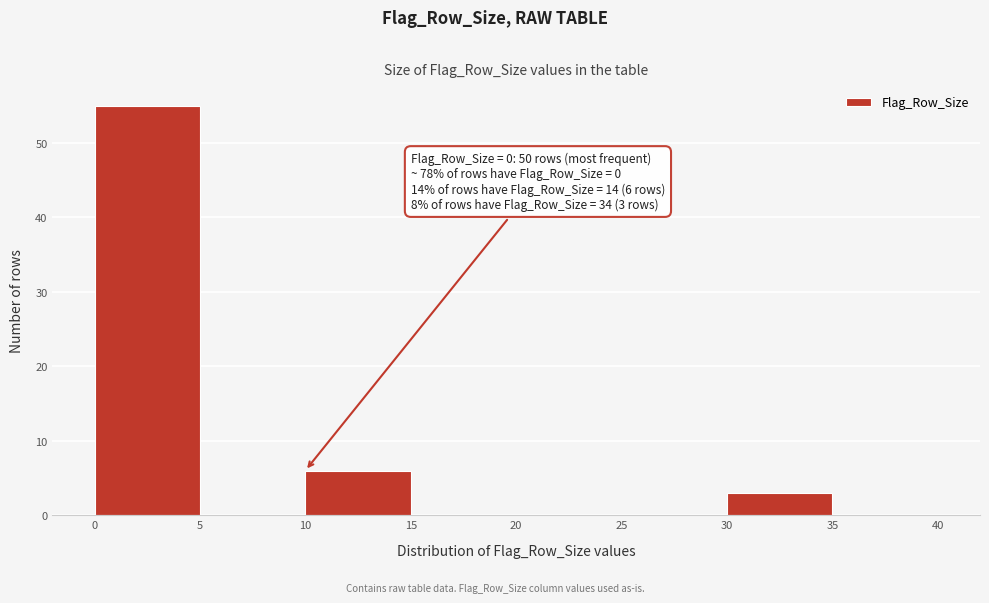

Which range on the x-axis has the tallest bar?

0 to 5